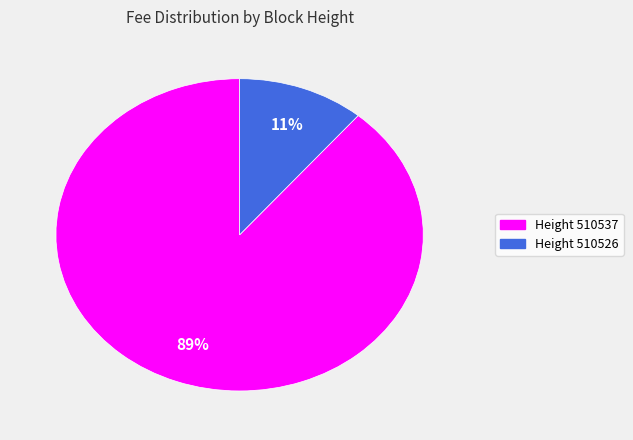

To the nearest percent, what is the difference between the largest and smallest slice percentages?

78%